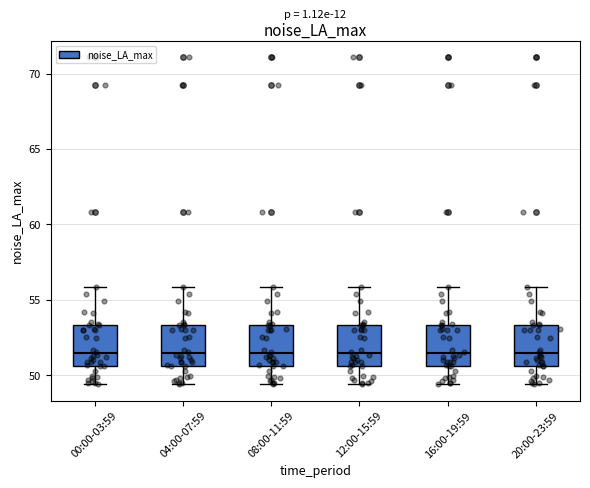

Reading left to right, read every box against the y-axis: the position of its median line, the range the box covers, and the ends of its whiskers. The values are not printed on the chart, so give them approximately, as read against the axis.

00:00-03:59: median 51.5, box 50.5 to 53.5, whiskers 49.5 to 56.0
04:00-07:59: median 51.5, box 50.5 to 53.5, whiskers 49.5 to 56.0
08:00-11:59: median 51.5, box 50.5 to 53.5, whiskers 49.5 to 56.0
12:00-15:59: median 51.5, box 50.5 to 53.5, whiskers 49.5 to 56.0
16:00-19:59: median 51.5, box 50.5 to 53.5, whiskers 49.5 to 56.0
20:00-23:59: median 51.5, box 50.5 to 53.5, whiskers 49.5 to 56.0